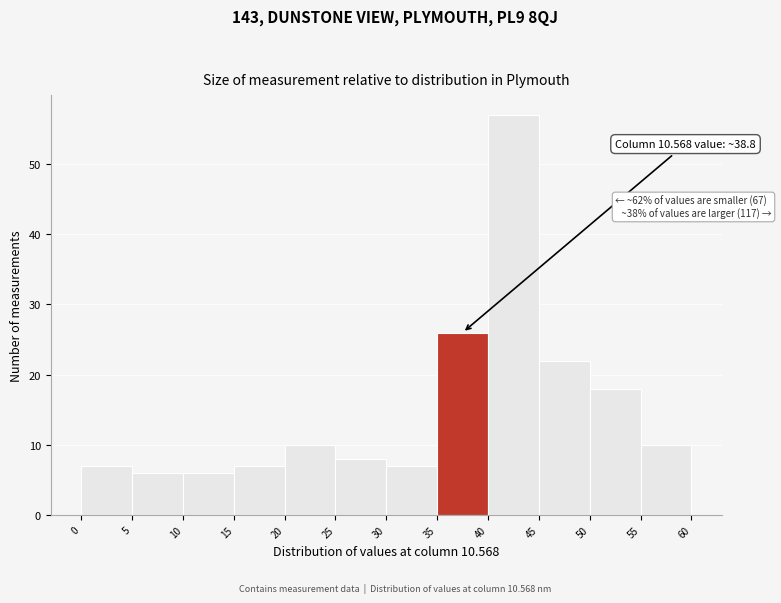

Over which range of the x-axis is the bar tallest?

40 to 45